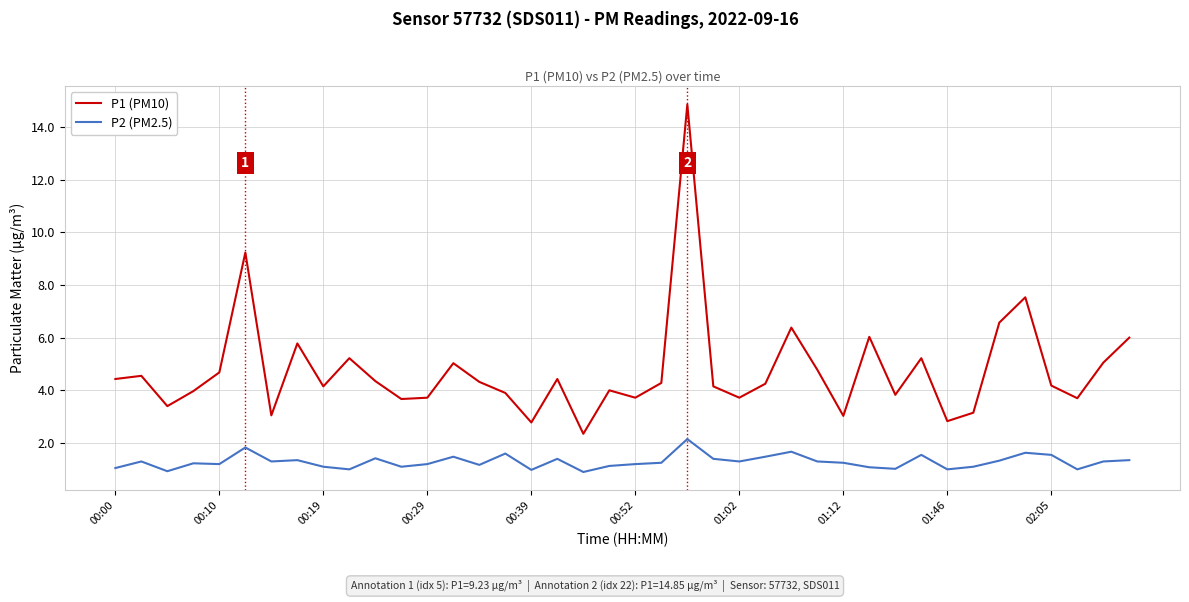

True or false: P2 (PM2.5) and P1 (PM10) cross at least once.

False